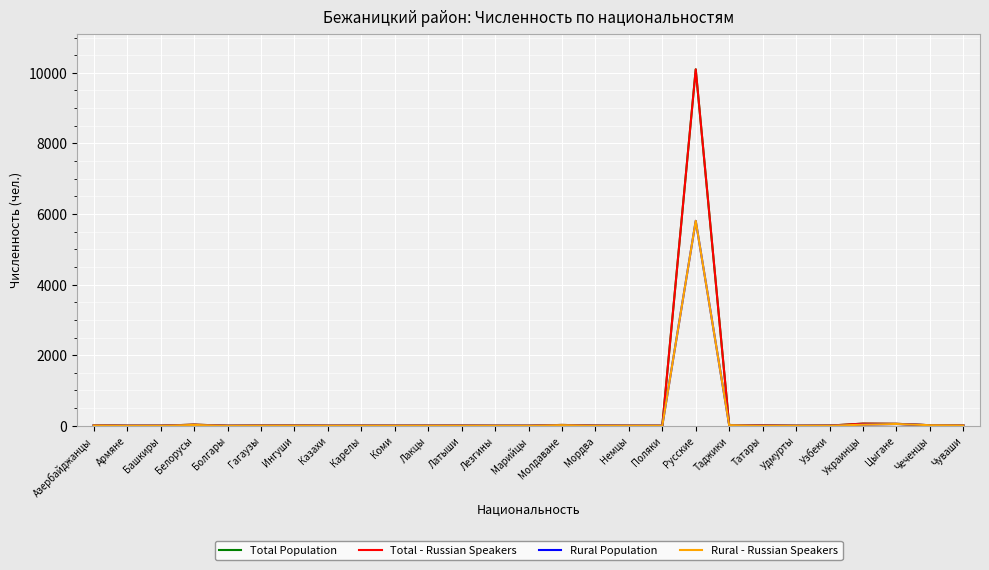

What is the sum of the Rural - Russian Speakers values at Немцы and Латыши?

3